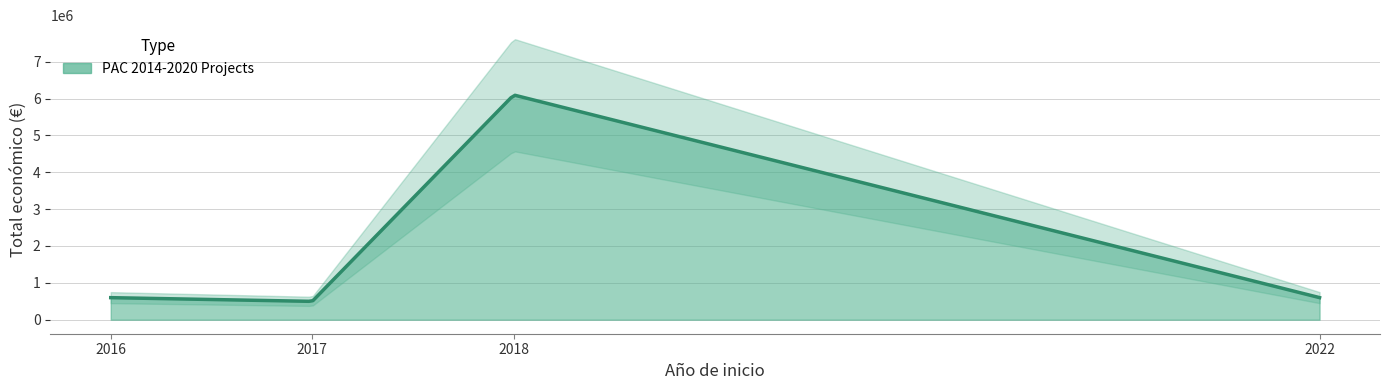

The value at 2017 is 7410. True or false?

False